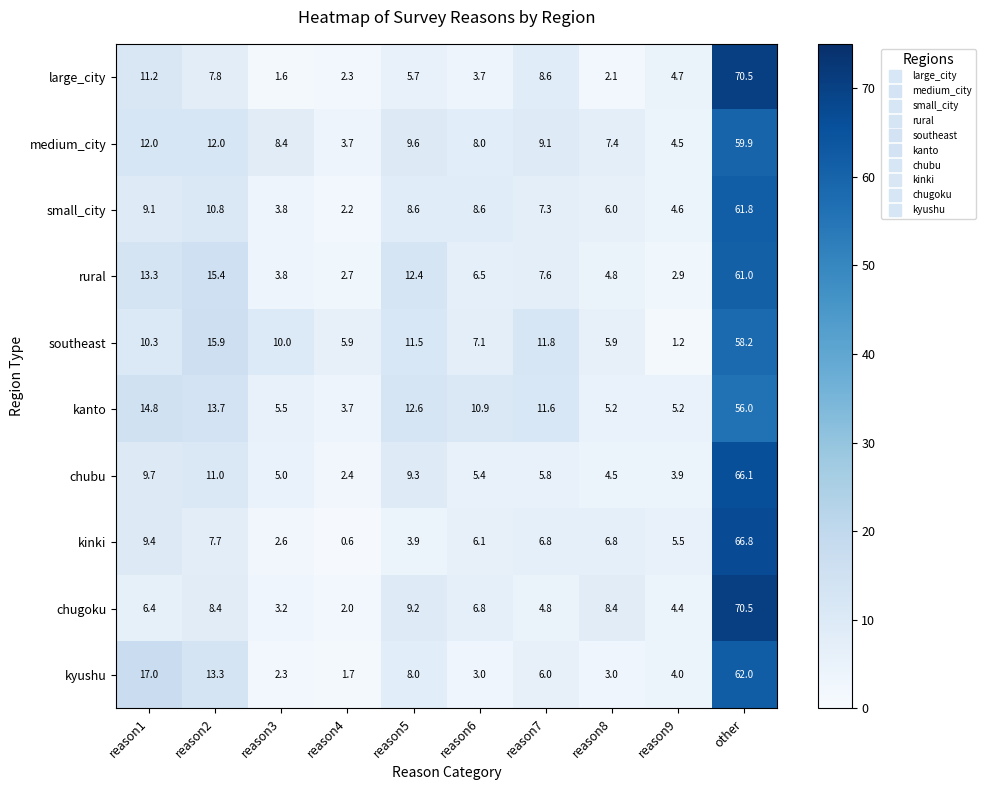

What is the difference between the maximum and minimum values in the chubu series?

63.7